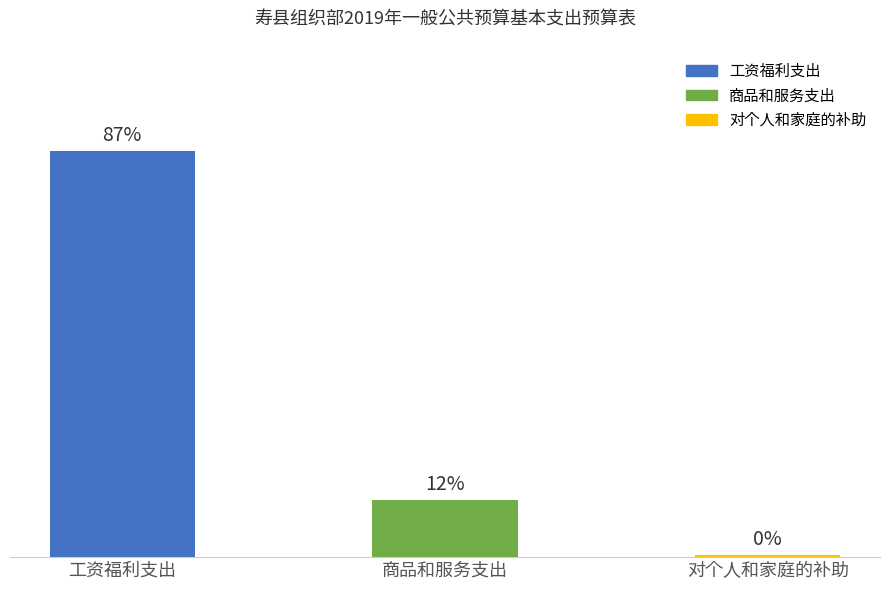

At which category does the chart reach its minimum across all series?

对个人和家庭的补助